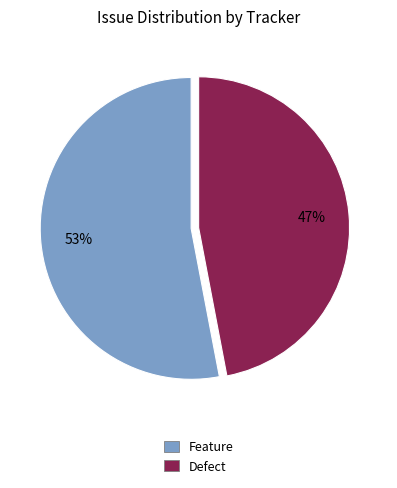

What percentage is the Defect slice, to the nearest percent?

47%